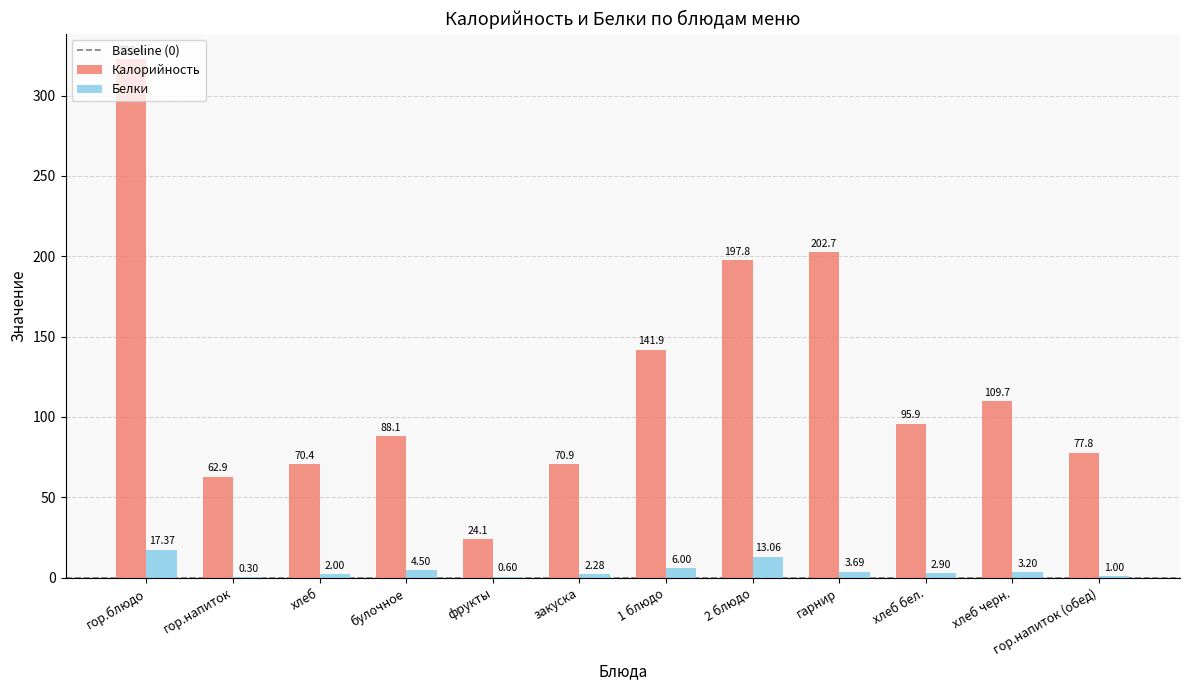

What is the total value across all series at гор.напиток?

63.2